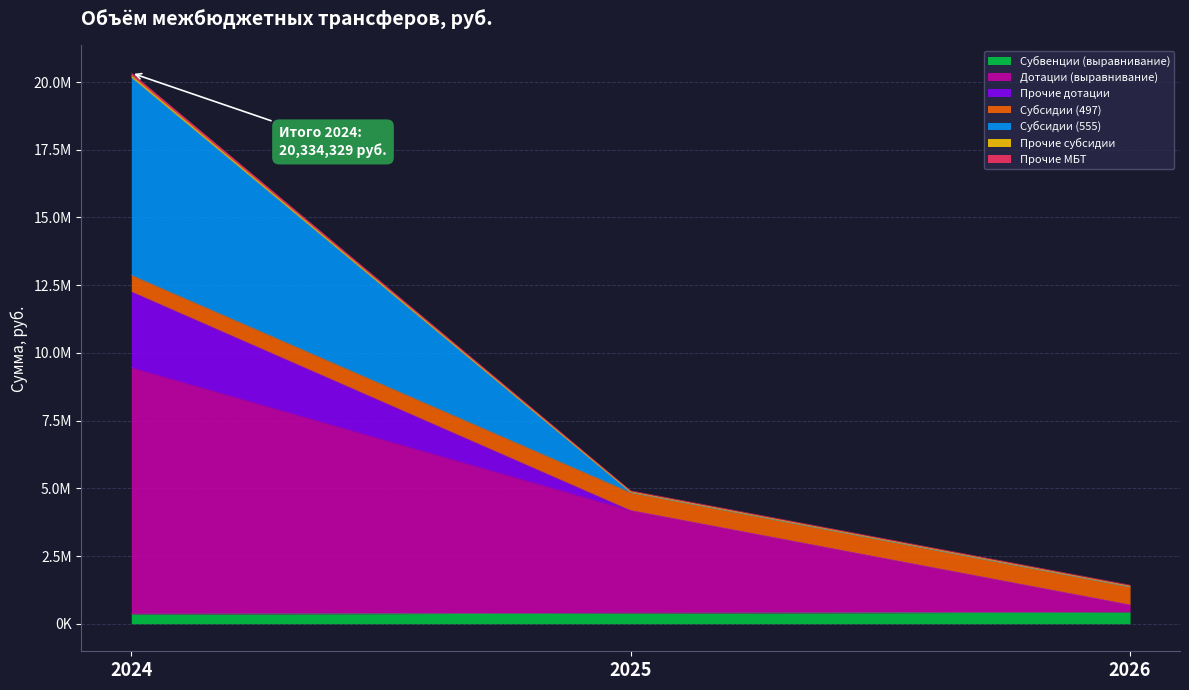

At which label is Дотации (выравнивание) closest to 5074467?

2025